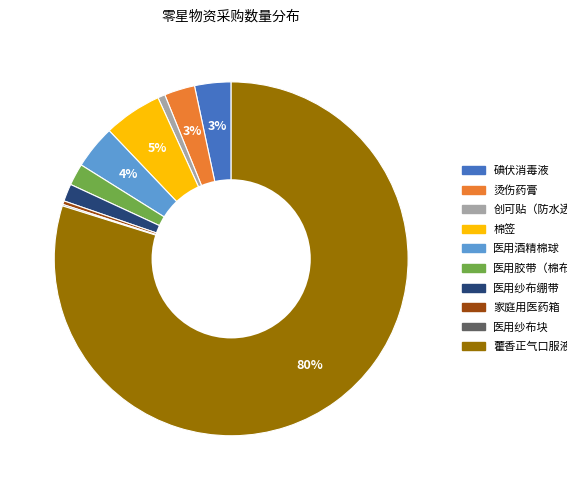

To the nearest percent, what is the difference between the largest and smallest slice percentages?

80%